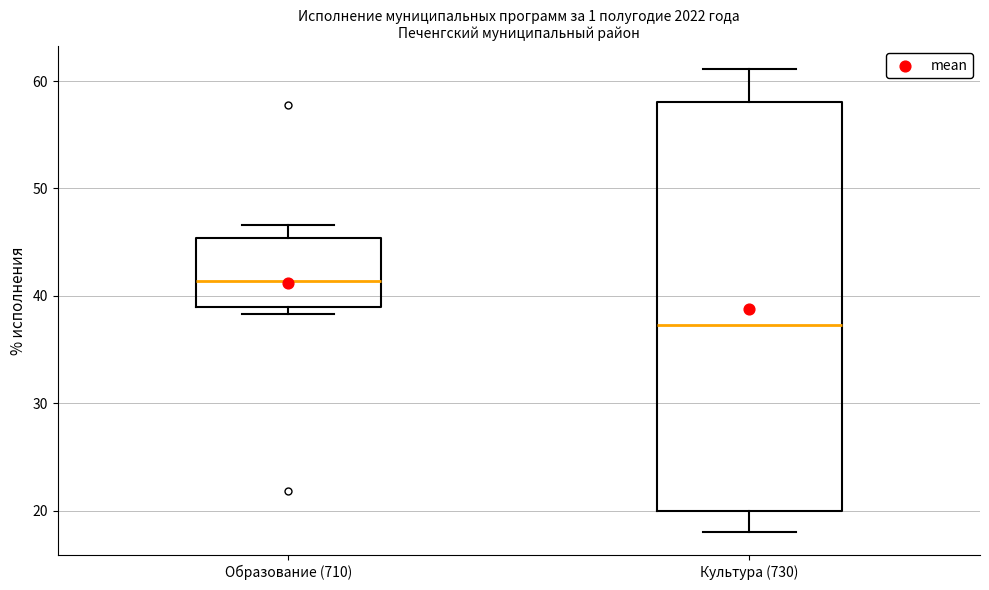

Reading left to right, transcribe this box plot: for each box, give where its median line is, the range the box spans, and where its two whiskers end, as read against the y-axis. The values are not printed on the chart, so give them approximately, as read against the axis.

Образование (710): median 41, box 39 to 45, whiskers 38 to 47
Культура (730): median 37, box 20 to 58, whiskers 18 to 61